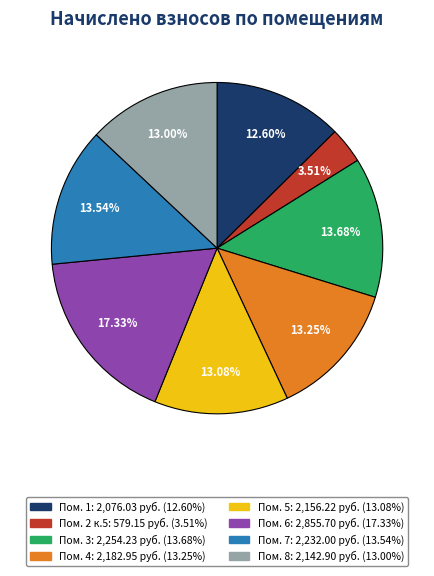

Is there a majority slice in this chart?

No